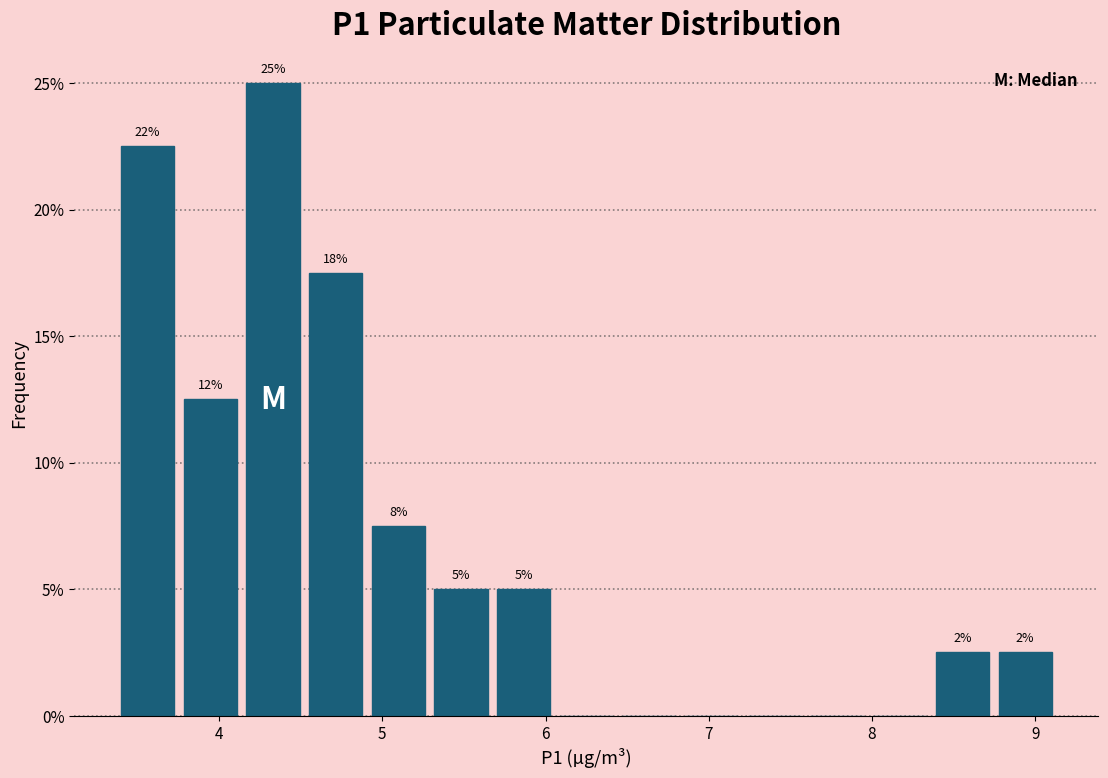

Around what value on the x-axis is the tallest bar? Give the approximate position of its centre, as read against the axis.

4.3